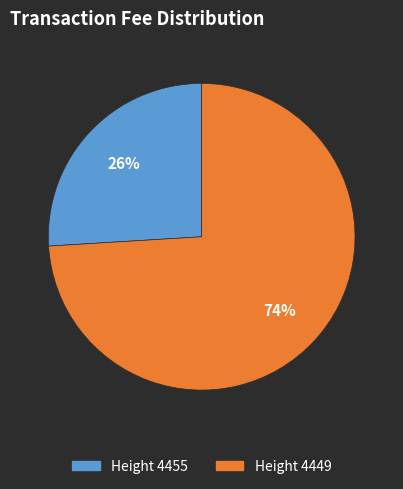

To the nearest percent, what percentage of the pie is Height 4449?

74%